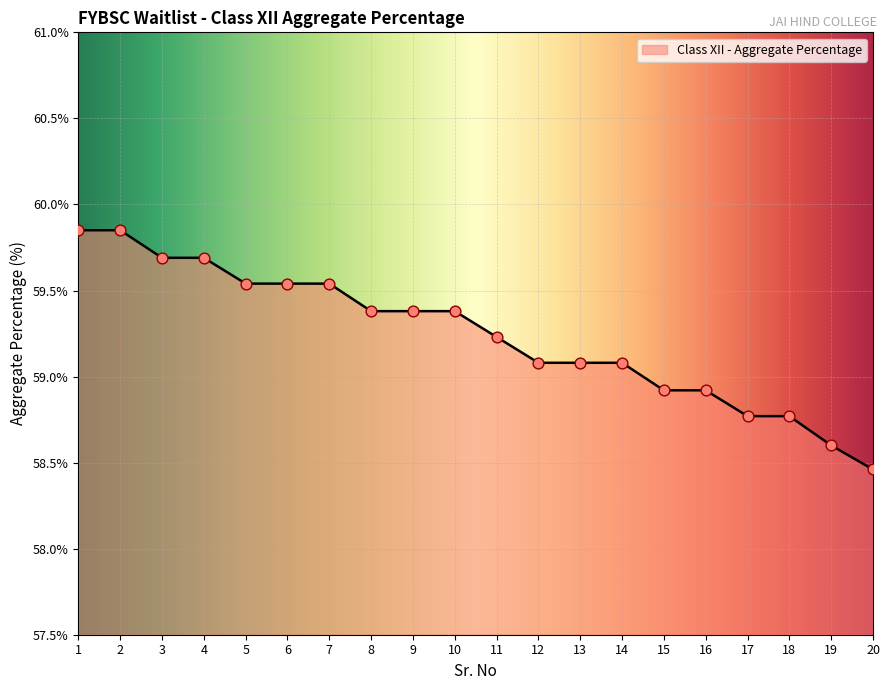

What is the change in value from 10 to 17?

-0.6